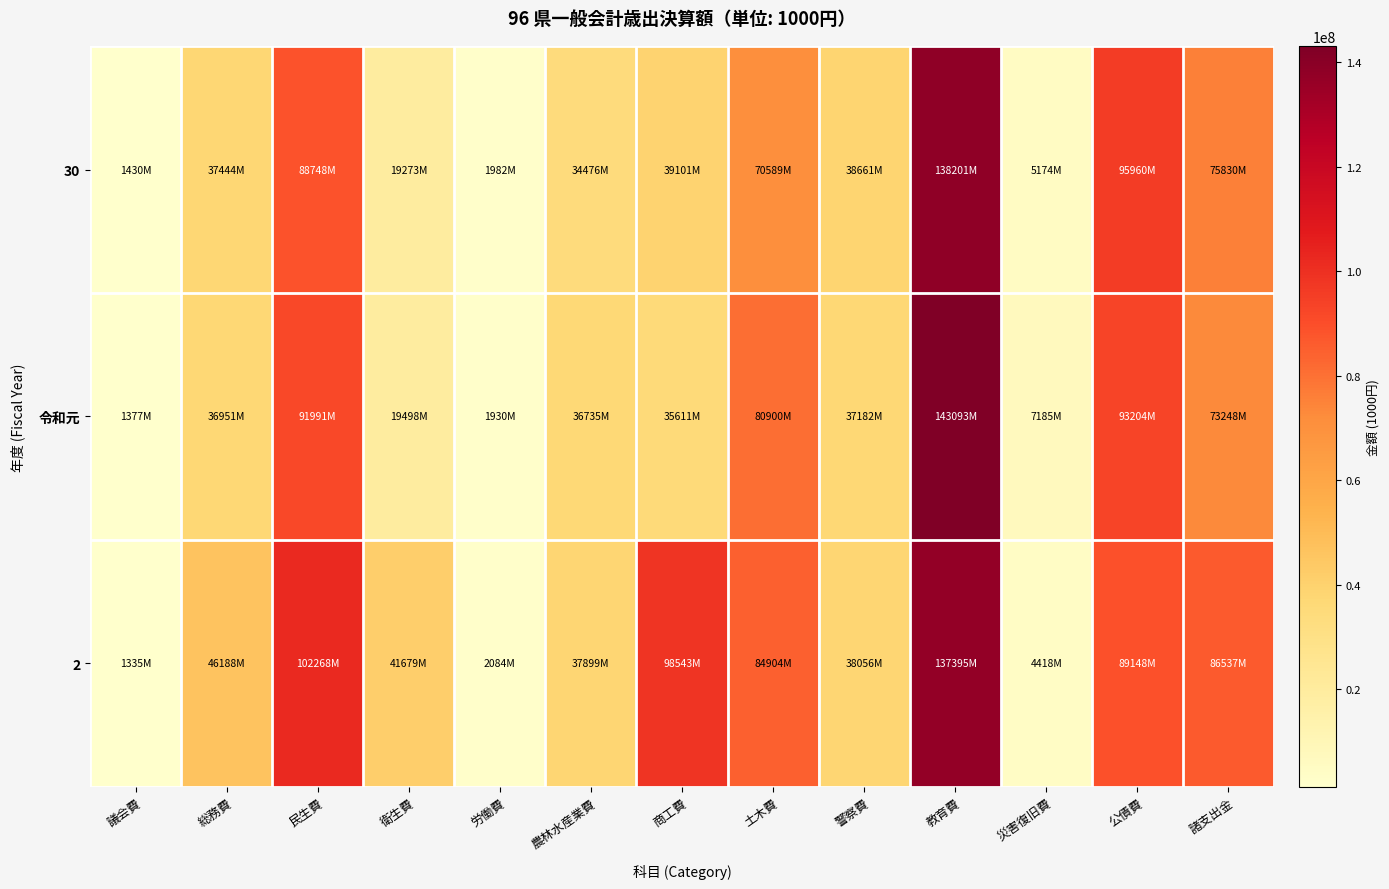

Reading left to right, transcribe all the data shown in this chart.

30: 議会費=1430045	総務費=37444050	民生費=88748155	衛生費=19273128	労働費=1982435	農林水産業費=34475628	商工費=39101346	土木費=70589187	警察費=38660803	教育費=138200779	災害復旧費=5174409	公債費=95960157	諸支出金=75830334
令和元: 議会費=1376746	総務費=36950803	民生費=91991025	衛生費=19497645	労働費=1929935	農林水産業費=36735030	商工費=35611364	土木費=80899878	警察費=37182036	教育費=143092988	災害復旧費=7185415	公債費=93204100	諸支出金=73247724
2: 議会費=1334619	総務費=46188090	民生費=102267700	衛生費=41678955	労働費=2084352	農林水産業費=37898735	商工費=98542739	土木費=84903594	警察費=38056212	教育費=137395163	災害復旧費=4417897	公債費=89148384	諸支出金=86537318